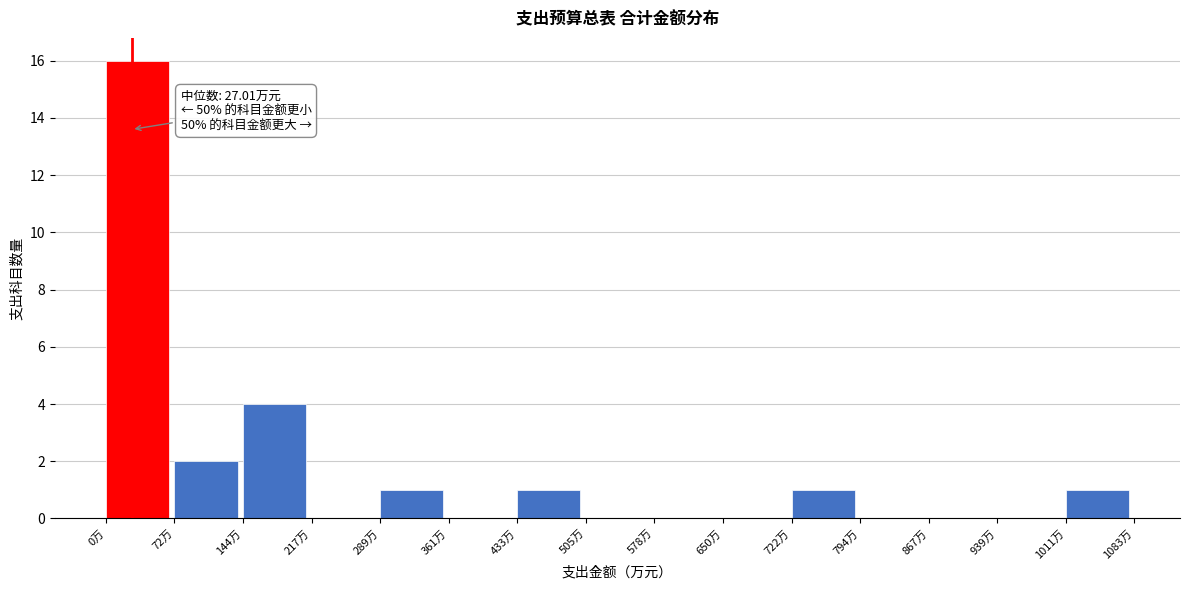

Over which range of the x-axis is the bar tallest?

0 to 70